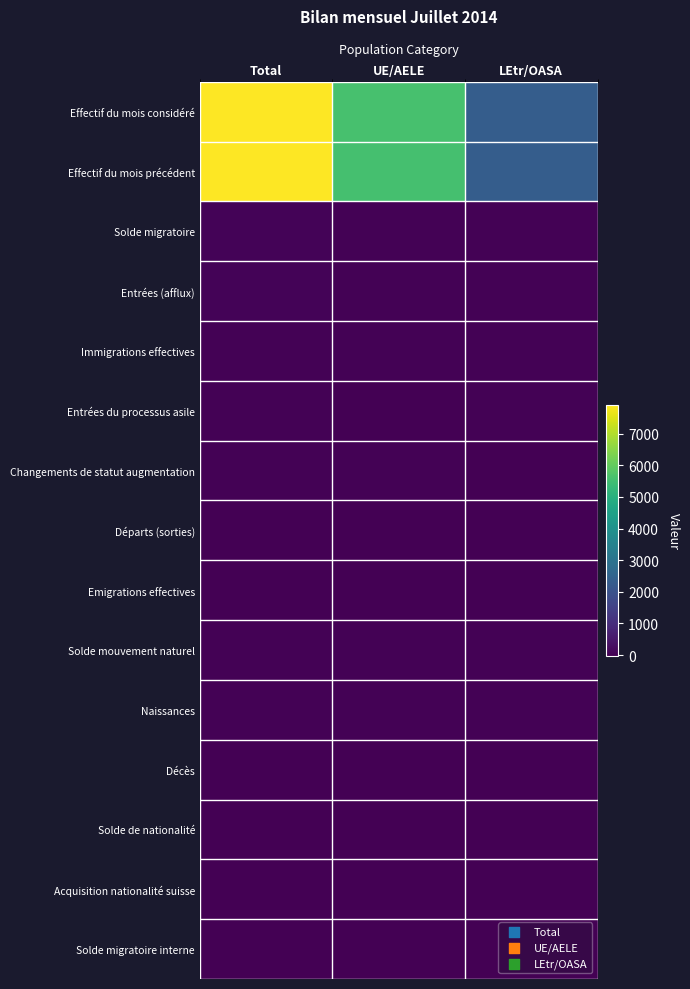

Reading left to right, transcribe all the data shown in this chart.

Effectif du mois considéré: Total=7910	UE/AELE=5588	LEtr/OASA=2322
Effectif du mois précédent: Total=7901	UE/AELE=5582	LEtr/OASA=2319
Solde migratoire: Total=36	UE/AELE=18	LEtr/OASA=18
Entrées (afflux): Total=48	UE/AELE=29	LEtr/OASA=19
Immigrations effectives: Total=24	UE/AELE=17	LEtr/OASA=7
Entrées du processus asile: Total=11	UE/AELE=0	LEtr/OASA=11
Changements de statut augmentation: Total=13	UE/AELE=12	LEtr/OASA=1
Départs (sorties): Total=-10	UE/AELE=-9	LEtr/OASA=-1
Emigrations effectives: Total=-10	UE/AELE=-9	LEtr/OASA=-1
Solde mouvement naturel: Total=7	UE/AELE=4	LEtr/OASA=3
Naissances: Total=8	UE/AELE=5	LEtr/OASA=3
Décès: Total=-1	UE/AELE=-1	LEtr/OASA=0
Solde de nationalité: Total=-5	UE/AELE=-2	LEtr/OASA=-3
Acquisition nationalité suisse: Total=-5	UE/AELE=-2	LEtr/OASA=-3
Solde migratoire interne: Total=-29	UE/AELE=-13	LEtr/OASA=-16